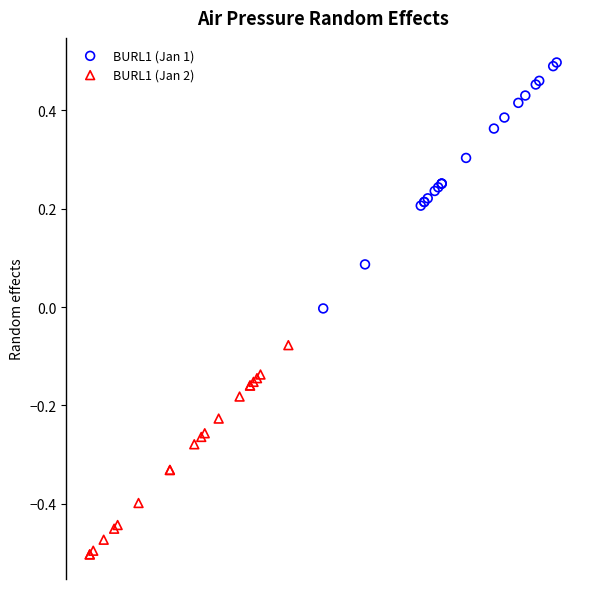

Which series contains the lowest Y value?

BURL1 (Jan 2)